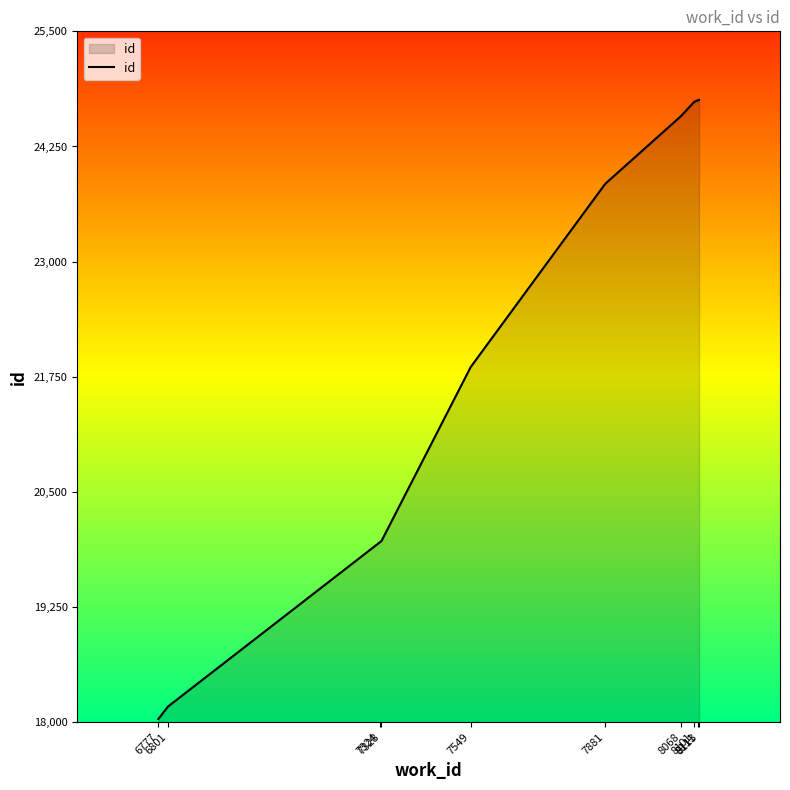

Which category has the lowest value across all series?

6777